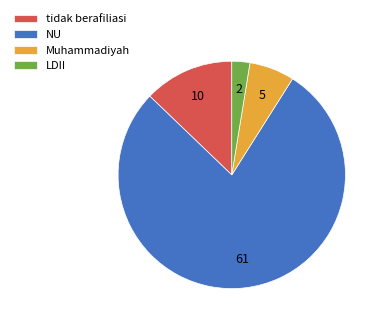

Does any single category account for the majority?

Yes